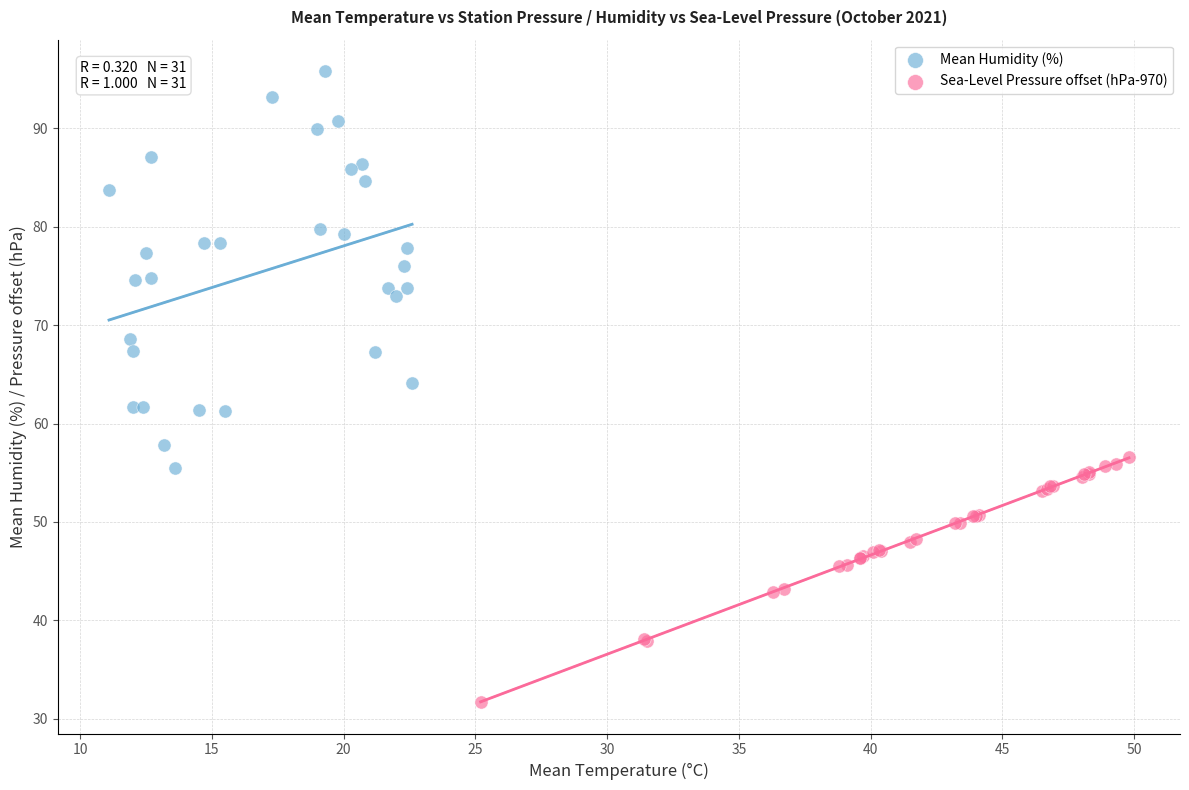

Which series reaches the maximum Y coordinate?

Mean Humidity (%)